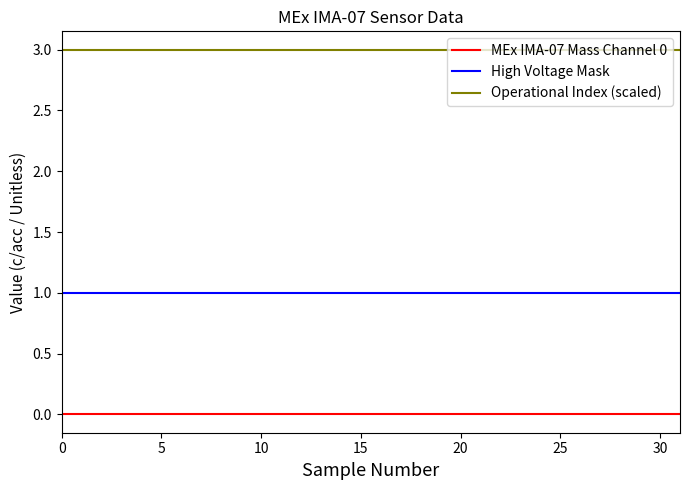

True or false: High Voltage Mask and MEx IMA-07 Mass Channel 0 intersect in this chart.

False